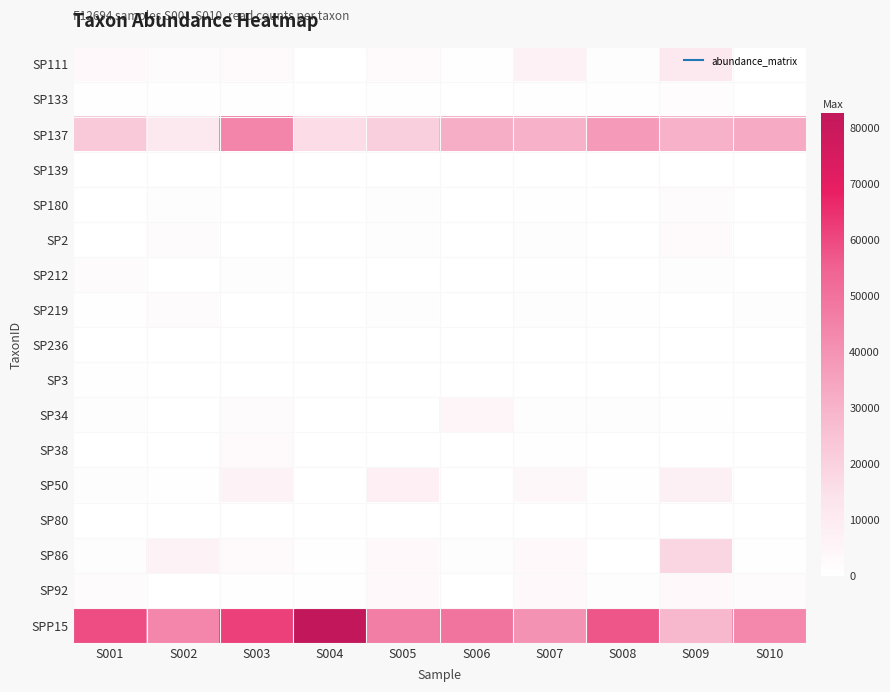

Reading left to right, extract all data points from this chart.

SP111: S001=3508	S002=1686	S003=2524	S004=185	S005=2970	S006=455	S007=6849	S008=776	S009=11344	S010=308
SP133: S001=448	S002=600	S003=626	S004=235	S005=332	S006=21	S007=534	S008=469	S009=1521	S010=300
SP137: S001=22765	S002=11476	S003=44301	S004=16286	S005=20985	S006=31325	S007=30453	S008=37679	S009=30093	S010=32891
SP139: S001=66	S002=24	S003=0	S004=72	S005=56	S006=9	S007=69	S008=34	S009=143	S010=31
SP180: S001=172	S002=987	S003=259	S004=0	S005=1288	S006=47	S007=495	S008=33	S009=1656	S010=30
SP2: S001=24	S002=1820	S003=66	S004=11	S005=1137	S006=39	S007=1195	S008=5	S009=2660	S010=40
SP212: S001=2216	S002=16	S003=697	S004=173	S005=46	S006=20	S007=546	S008=25	S009=1175	S010=56
SP219: S001=556	S002=1813	S003=51	S004=175	S005=735	S006=145	S007=685	S008=335	S009=99	S010=1198
SP236: S001=0	S002=0	S003=0	S004=0	S005=0	S006=0	S007=0	S008=0	S009=0	S010=0
SP3: S001=591	S002=0	S003=0	S004=0	S005=0	S006=0	S007=0	S008=0	S009=0	S010=0
SP34: S001=1245	S002=32	S003=2028	S004=283	S005=157	S006=4849	S007=1070	S008=653	S009=523	S010=79
SP38: S001=143	S002=63	S003=2808	S004=40	S005=24	S006=29	S007=325	S008=146	S009=153	S010=13
SP50: S001=1142	S002=375	S003=6006	S004=84	S005=7882	S006=20	S007=3961	S008=538	S009=7563	S010=31
SP80: S001=61	S002=11	S003=30	S004=39	S005=38	S006=7	S007=269	S008=20	S009=66	S010=6
SP86: S001=1182	S002=6524	S003=2780	S004=549	S005=3853	S006=1080	S007=3844	S008=151	S009=18169	S010=479
SP92: S001=2130	S002=56	S003=617	S004=343	S005=3341	S006=120	S007=3779	S008=728	S009=3829	S010=1955
SPP15: S001=59245	S002=43900	S003=61894	S004=82591	S005=46456	S006=49464	S007=40246	S008=57194	S009=28668	S010=43366